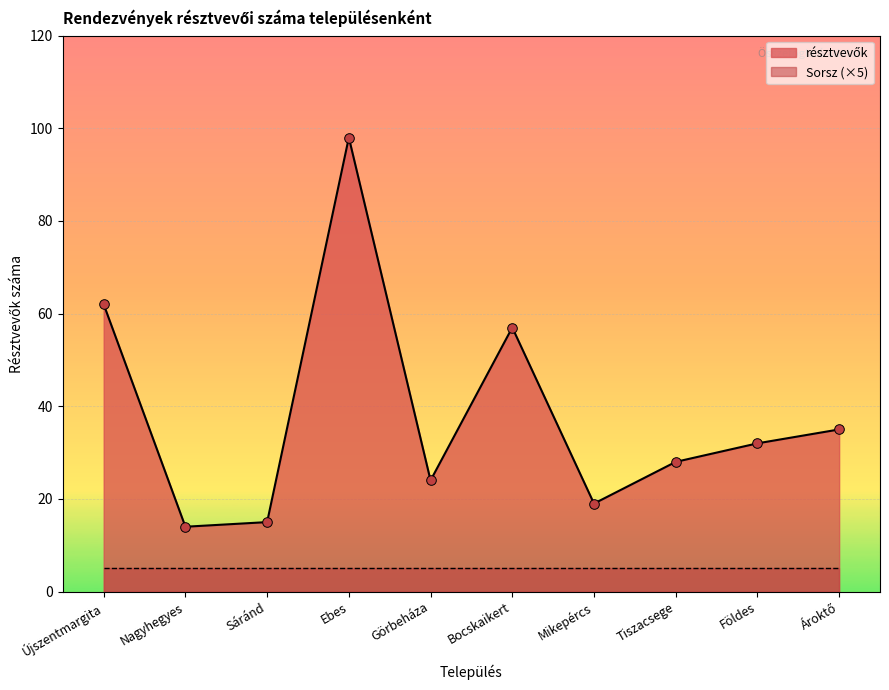

What is the change in value from Mikepércs to Ároktő?

+16